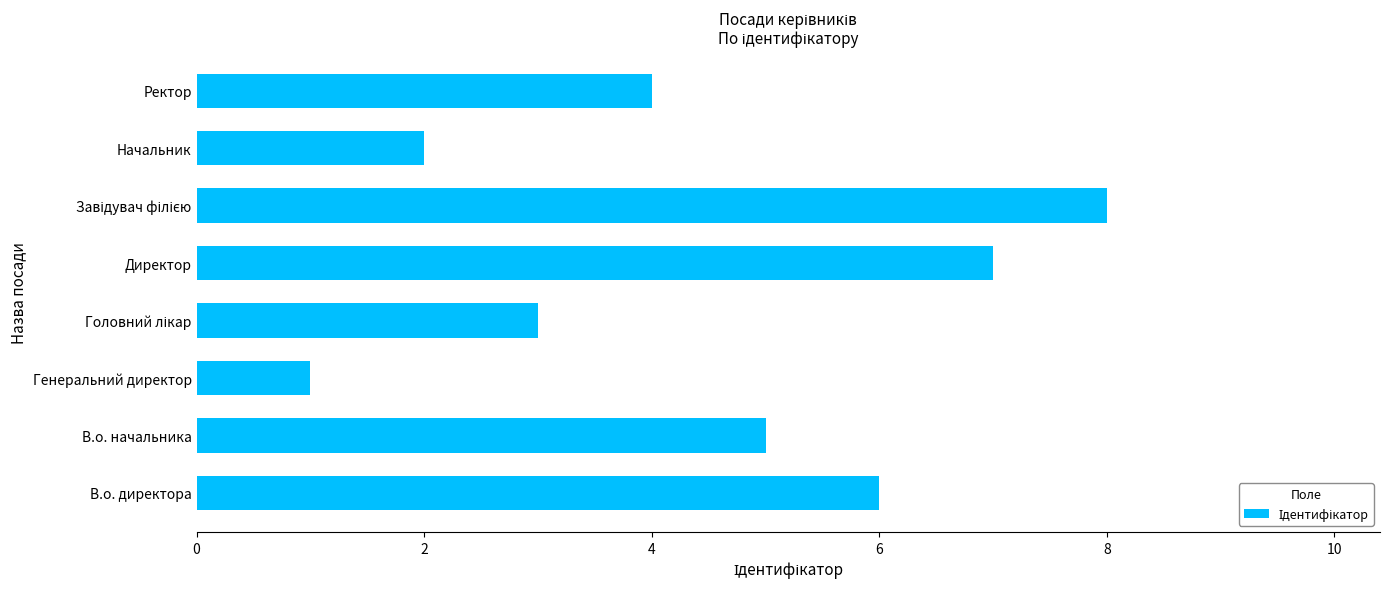

Reading top to bottom, extract all data points from this chart.

4	2	8	7	3	1	5	6